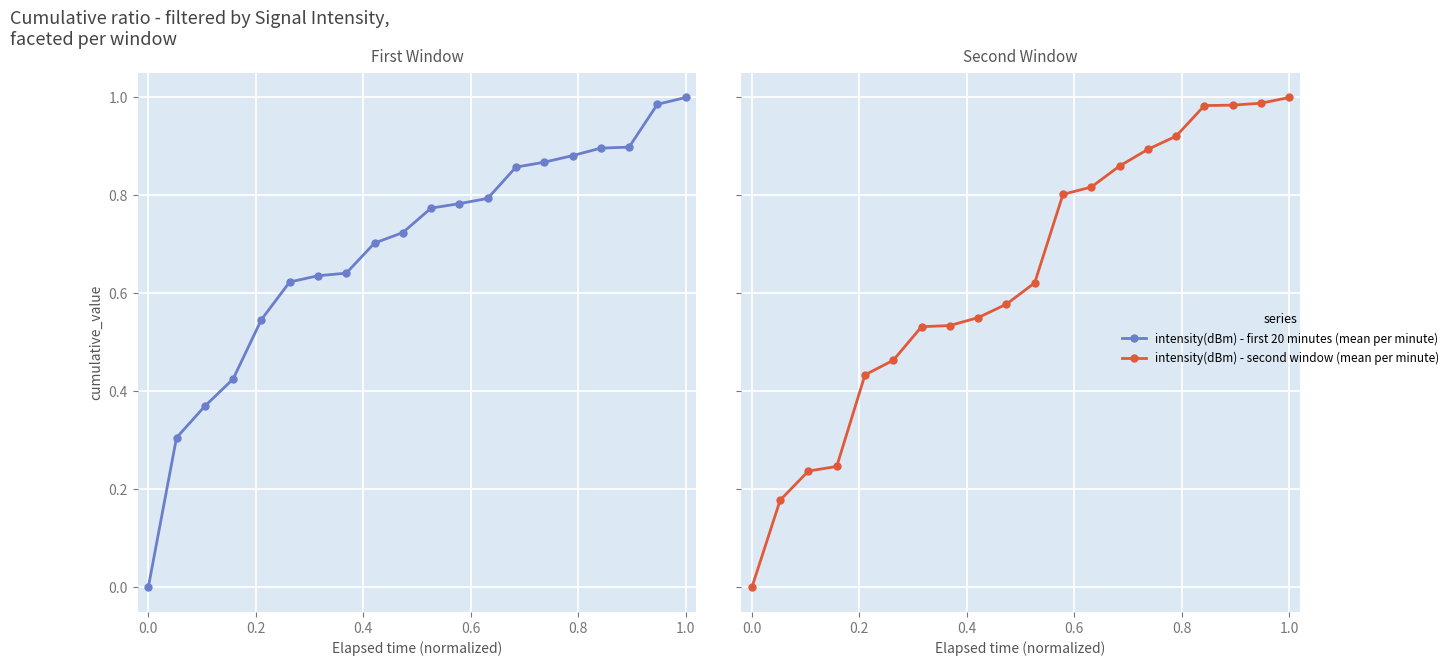

What is the average value of the intensity(dBm) - first 20 minutes (mean per minute) series?

0.7